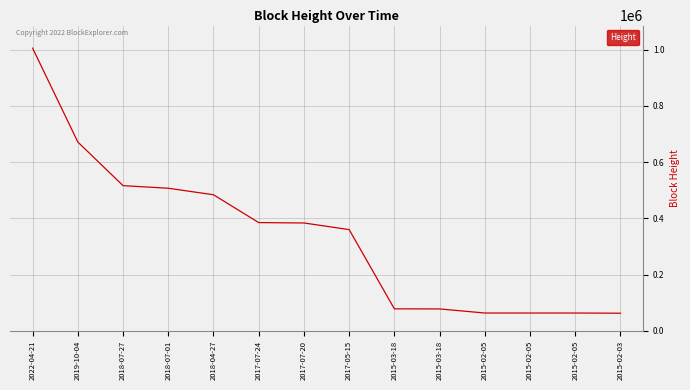

Is it true that the value at 2015-02-05 is 110423?

False